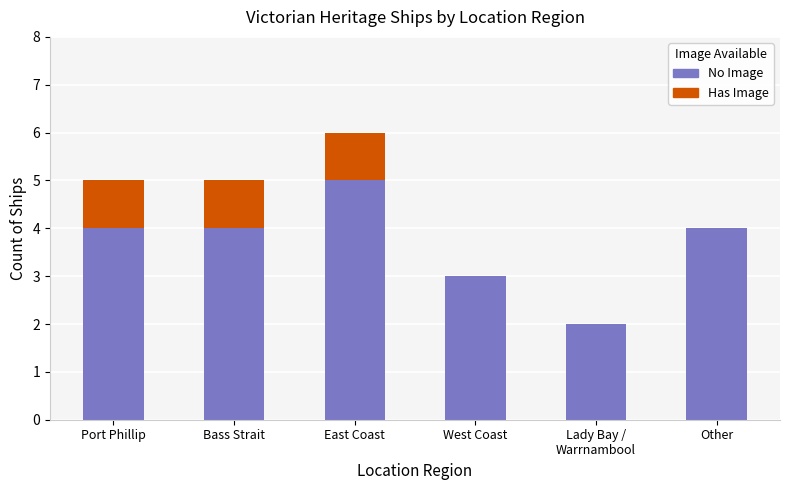

Which category has the highest value in the No Image series?

East Coast